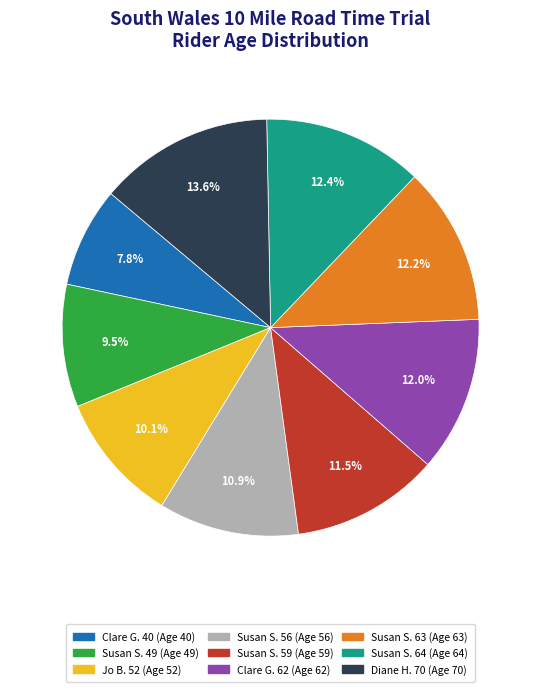

Between Susan S. 63 (Age 63) and Susan S. 59 (Age 59), which is larger?

Susan S. 63 (Age 63)